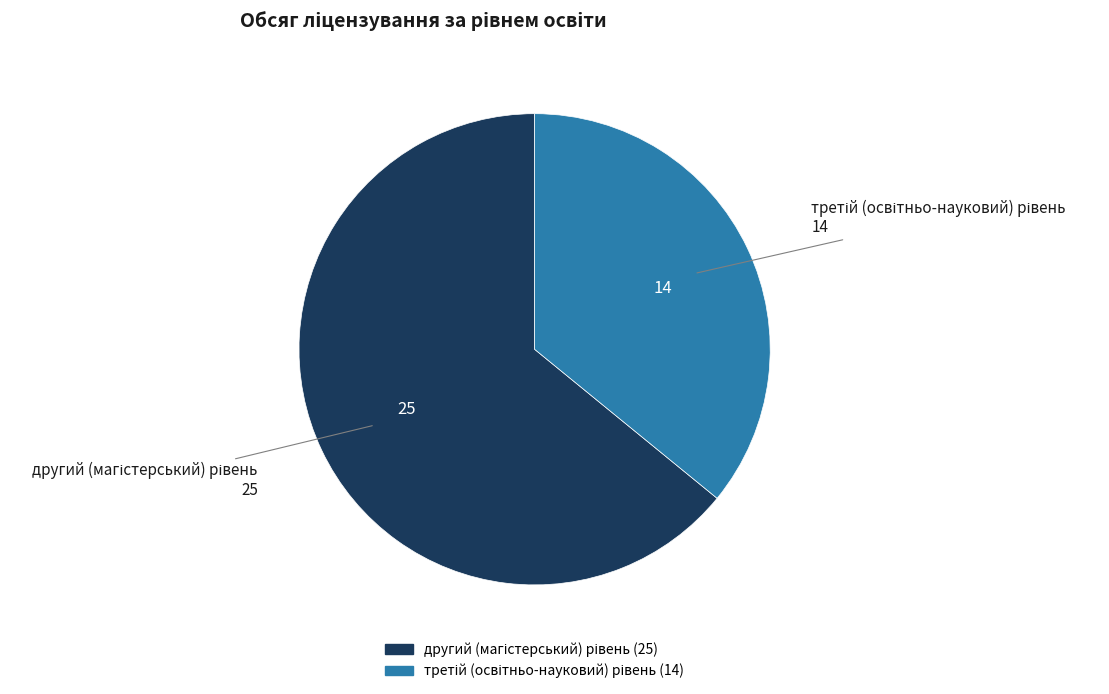

Is there any slice that represents more than half of the pie?

Yes